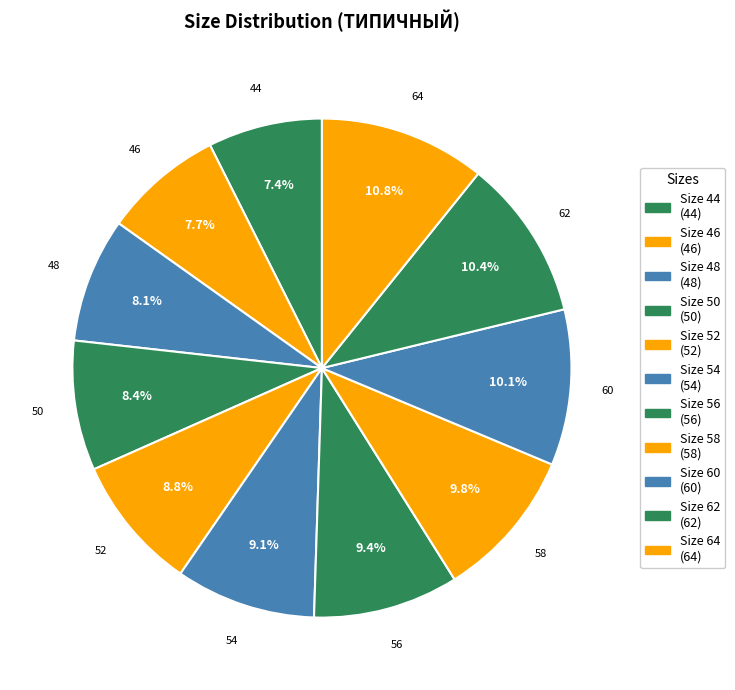

To the nearest percent, what portion does 46 represent?

8%